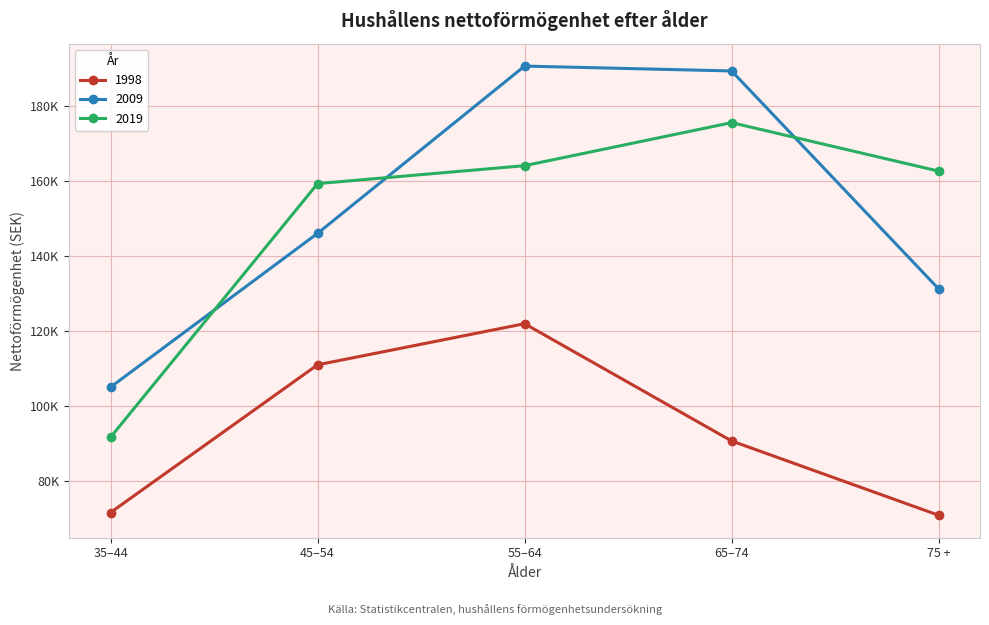

What is the maximum value shown in the chart?

190673